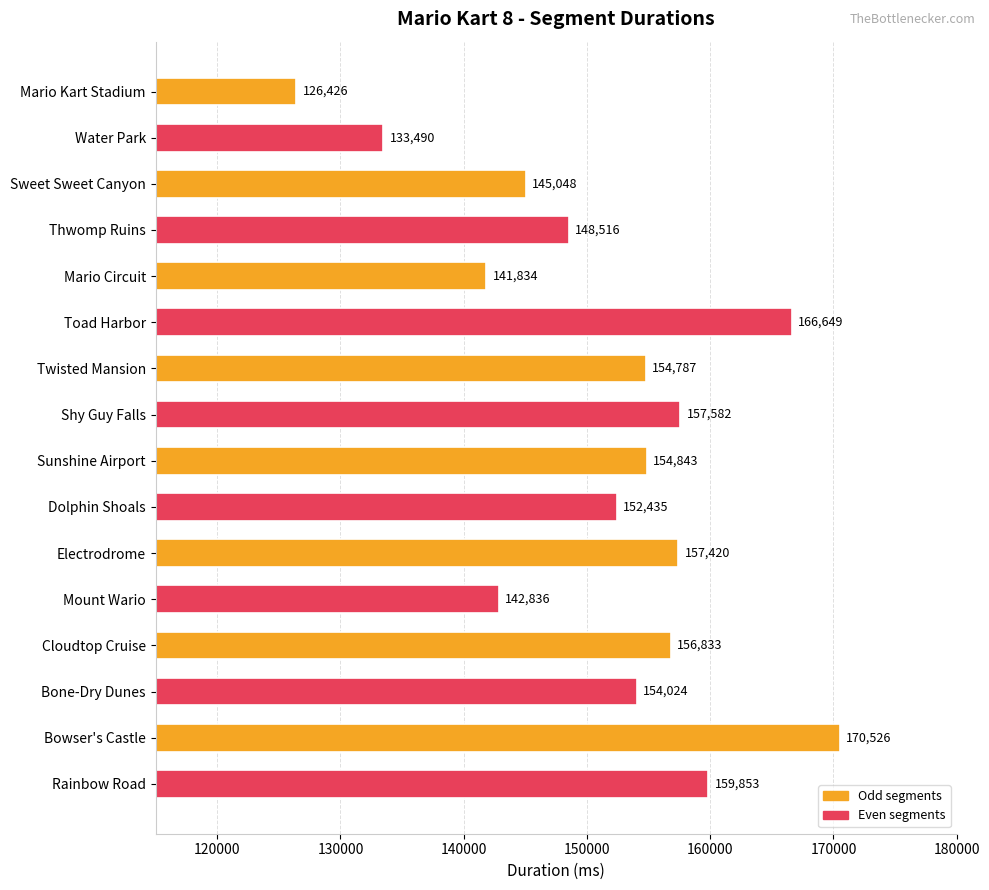

What is the sum of all values?

2423102